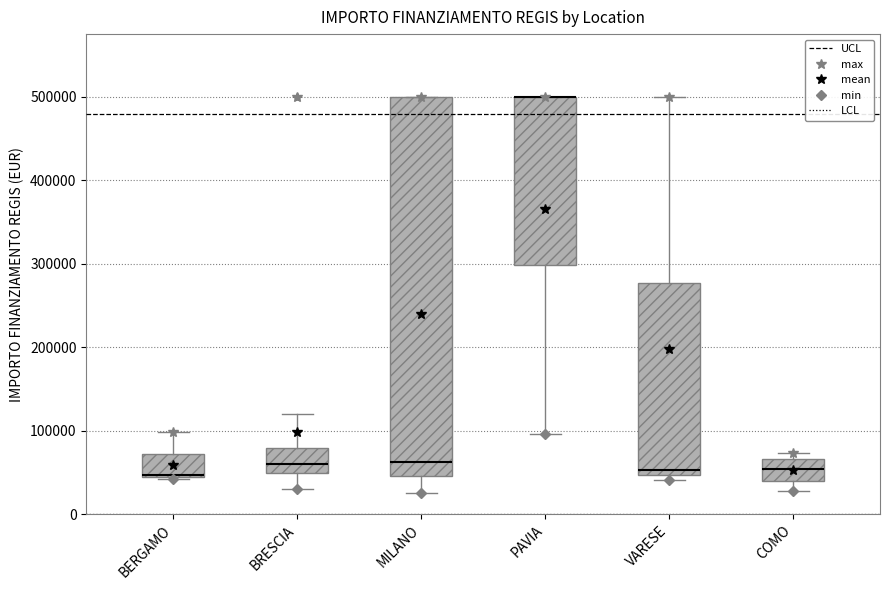

Where is the upper edge of the box for COMO on the y-axis? The values are not printed on the chart, so give them approximately, as read against the axis.

70000